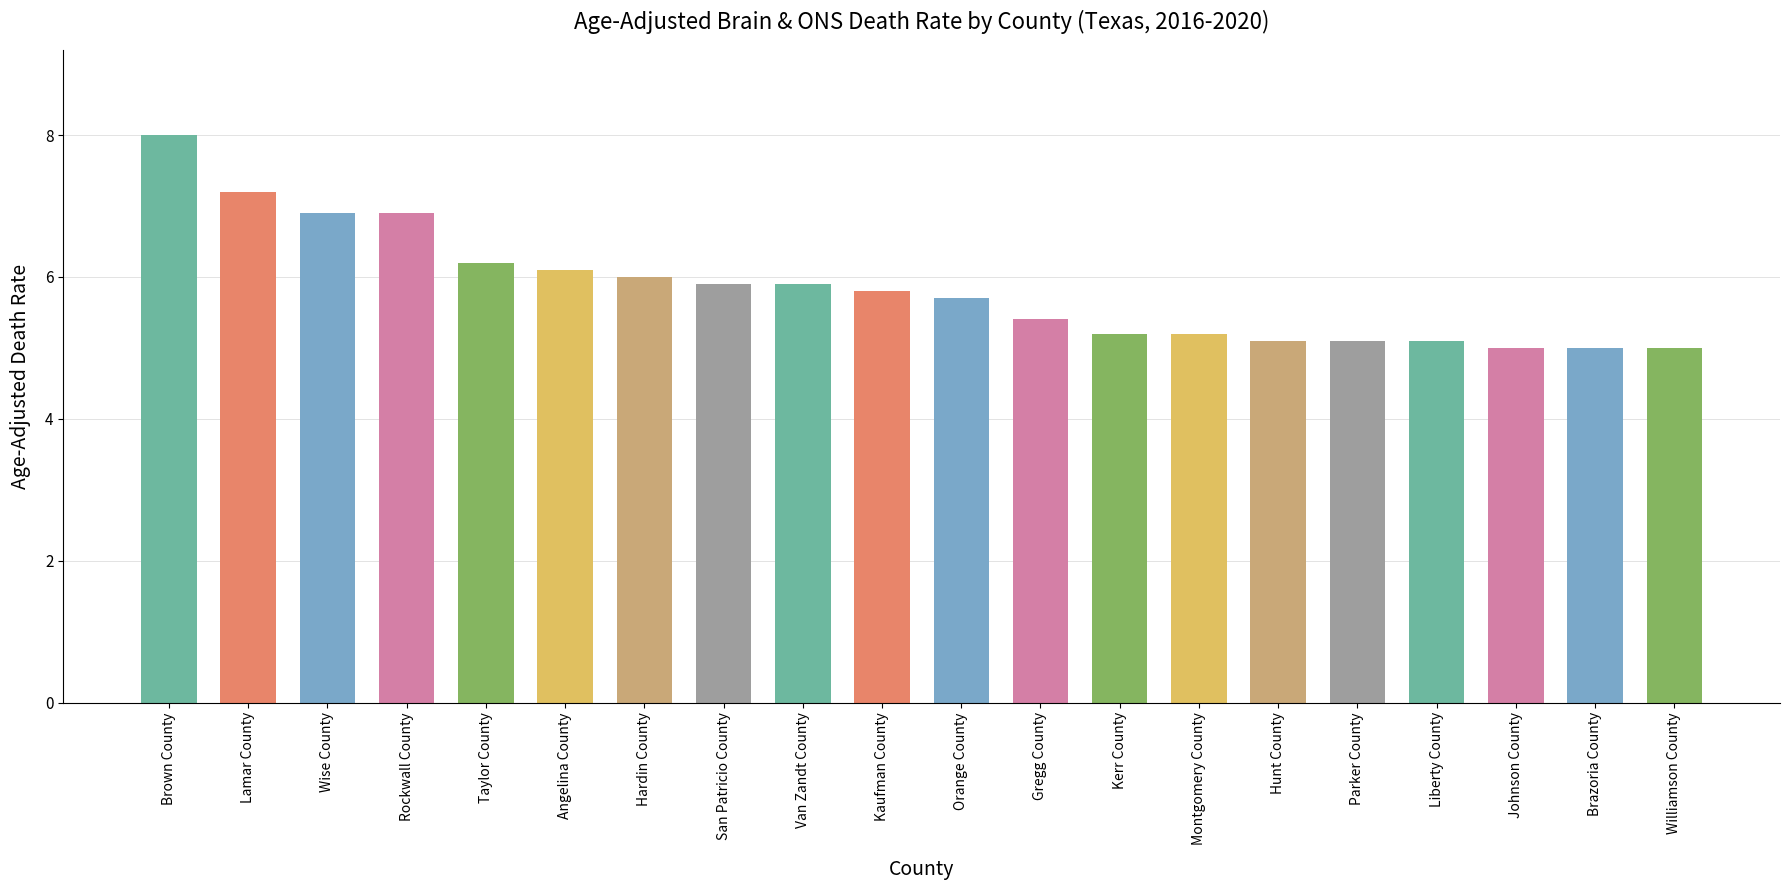

What is the value of the 4th bar from the left?

6.9